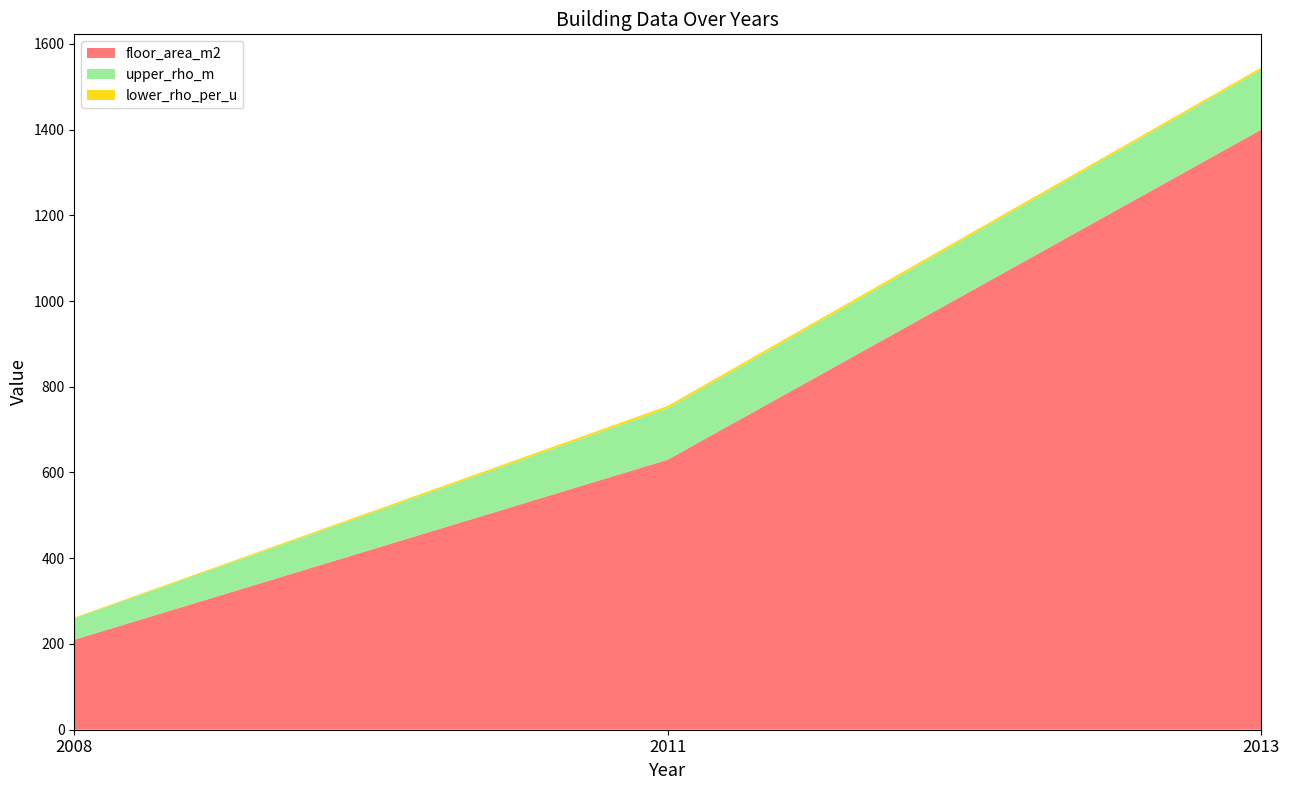

Reading left to right, transcribe all the data shown in this chart.

floor_area_m2: 210.0	630.0	1400.0
upper_rho_m: 50.0	120.0	140.0
lower_rho_per_u: 1.7	5.5	4.8